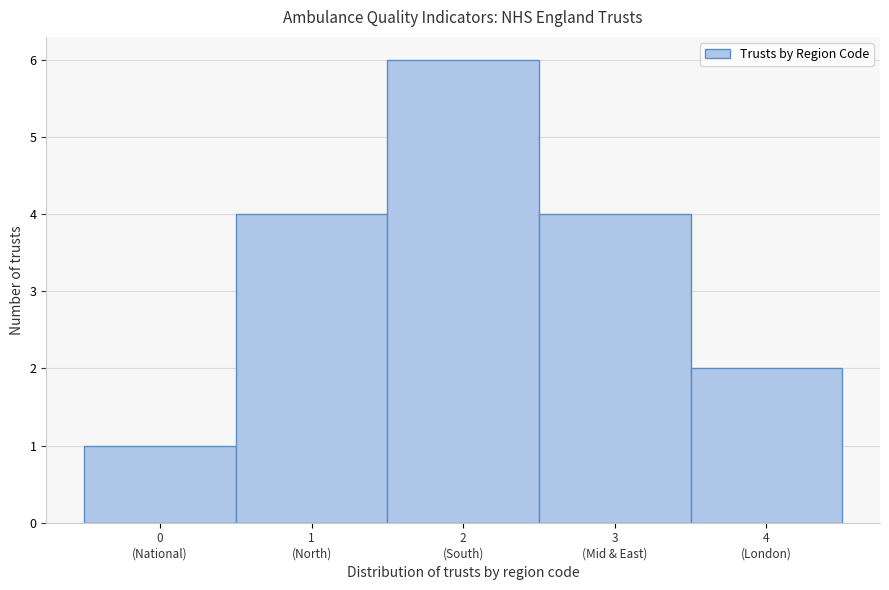

Reading right to left, extract all data points from this chart.

2	4	6	4	1